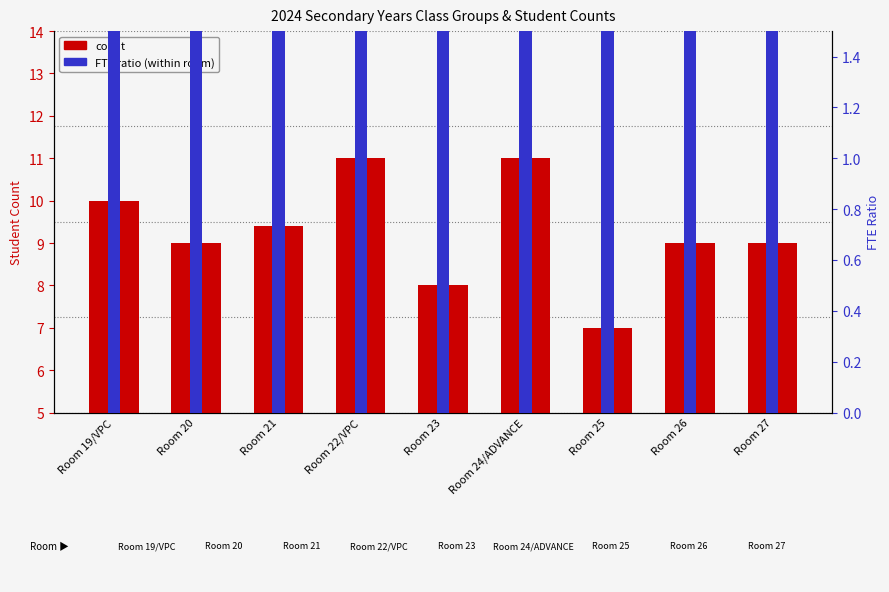

What position from the right is Room 21?

7